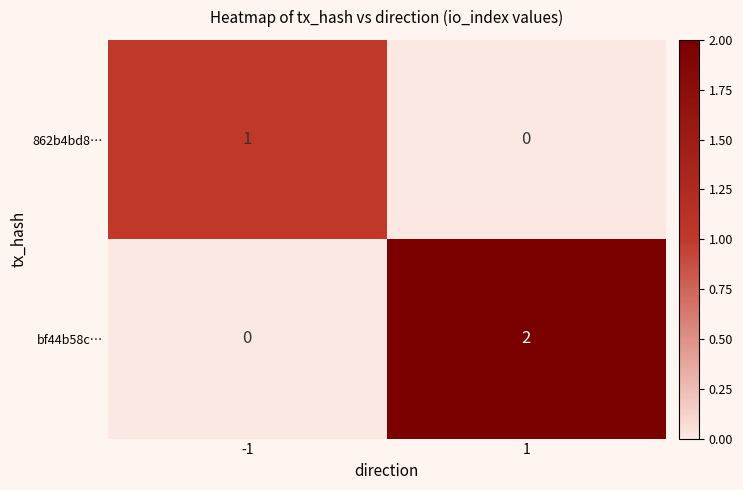

What is the total value across all series at 1?

2